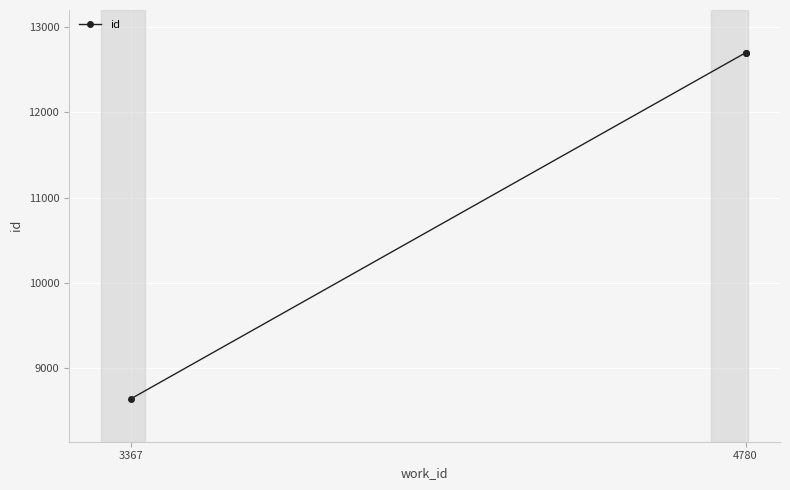

What is the value of the 2nd point from the left?

12694